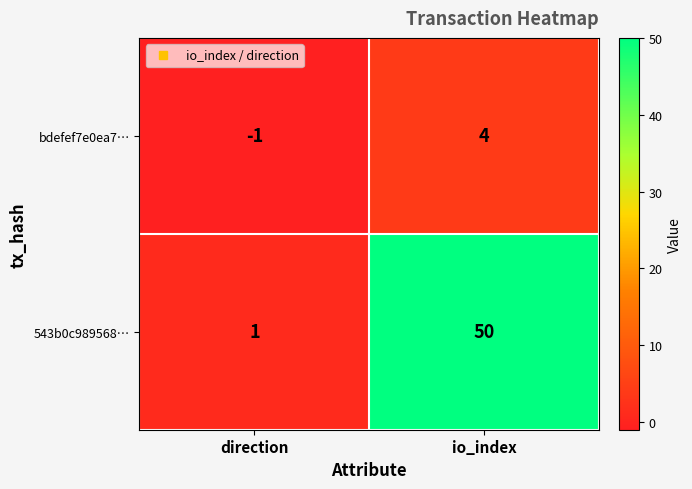

At how many categories does at least one series exceed 36?

1